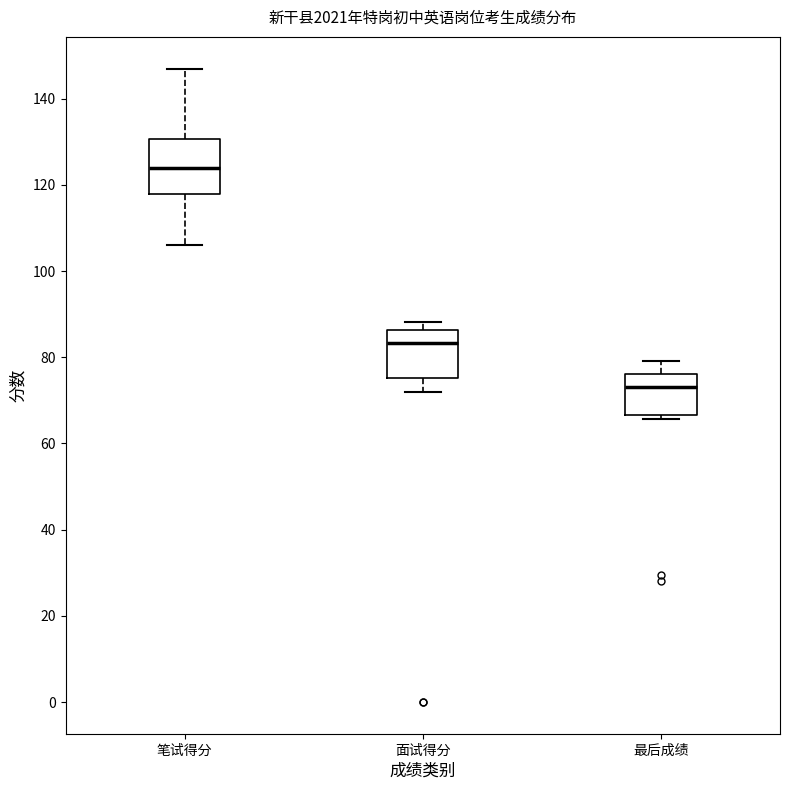

Reading left to right, read every box against the y-axis: the position of its median line, the range the box covers, and the ends of its whiskers. The values are not printed on the chart, so give them approximately, as read against the axis.

笔试得分: median 124, box 118 to 130, whiskers 106 to 148
面试得分: median 84, box 76 to 86, whiskers 72 to 88
最后成绩: median 74, box 66 to 76, whiskers 66 (just below the box's lower edge) to 80